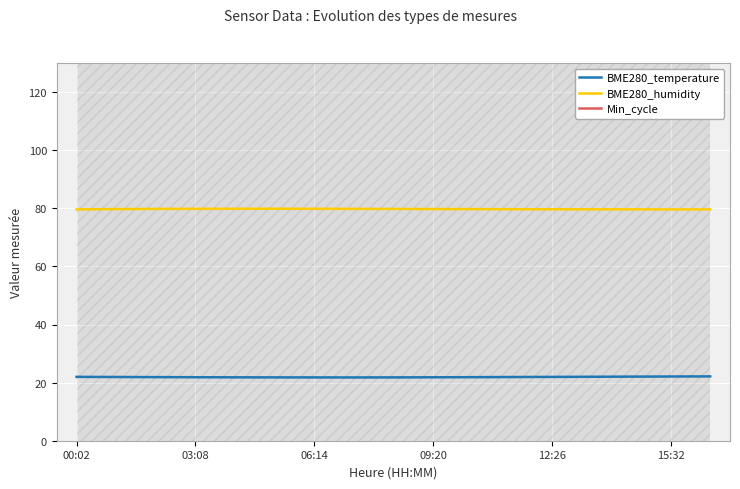

How many data points does each series have?

17